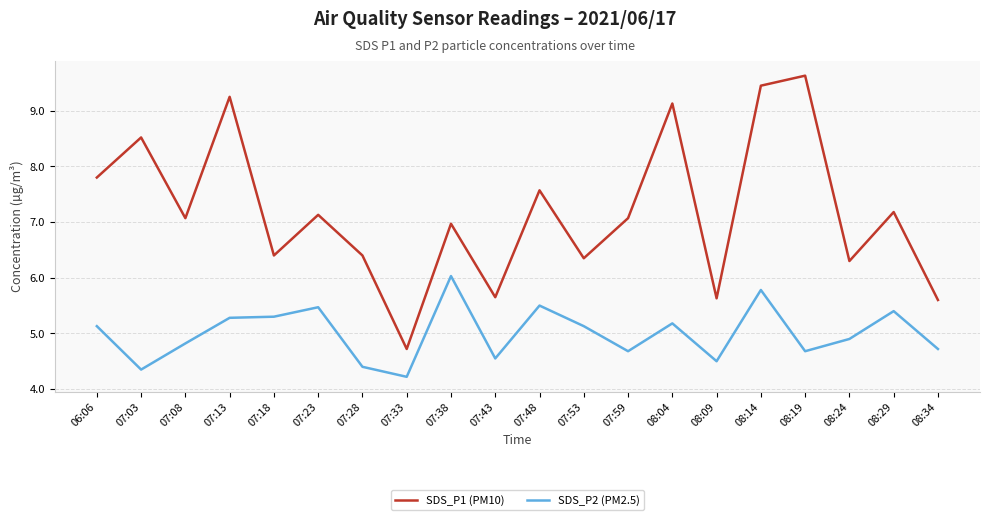

True or false: SDS_P1 (PM10) has a value of 3.5 at 08:04.

False